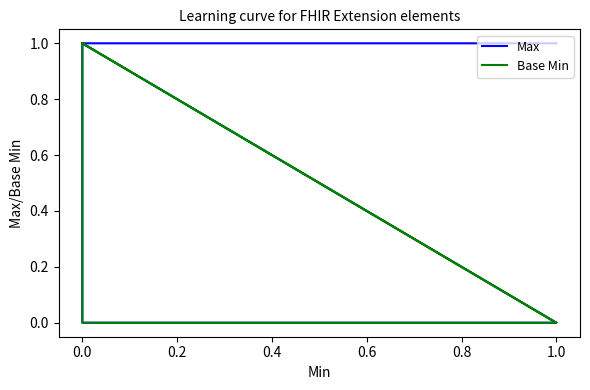

Is it true that Base Min equals 0 at 1.0?

False